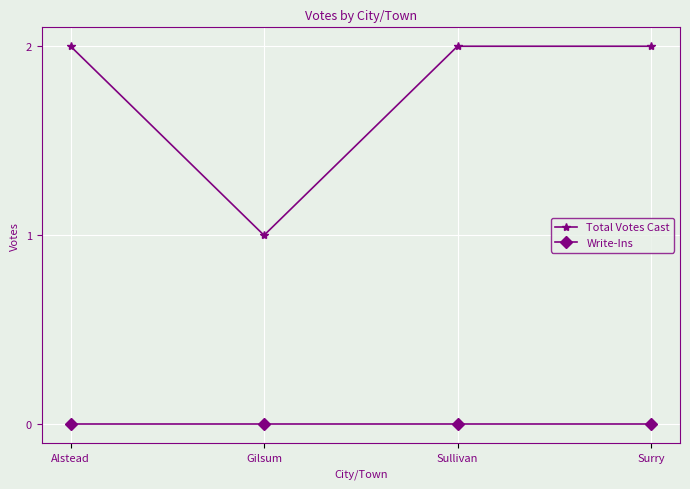

What is the sum of the Total Votes Cast values at Alstead and Sullivan?

4